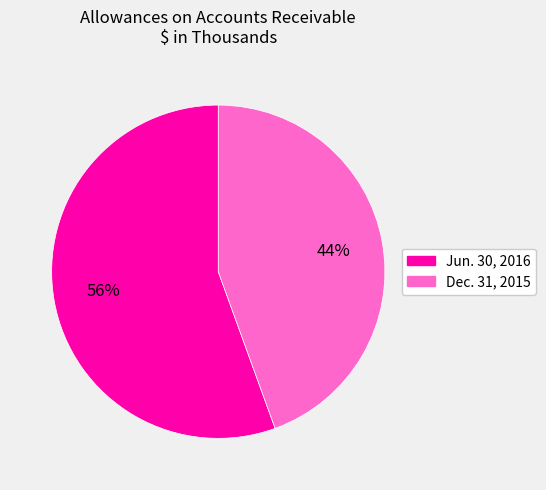

Which category has the smallest portion of the pie?

Dec. 31, 2015